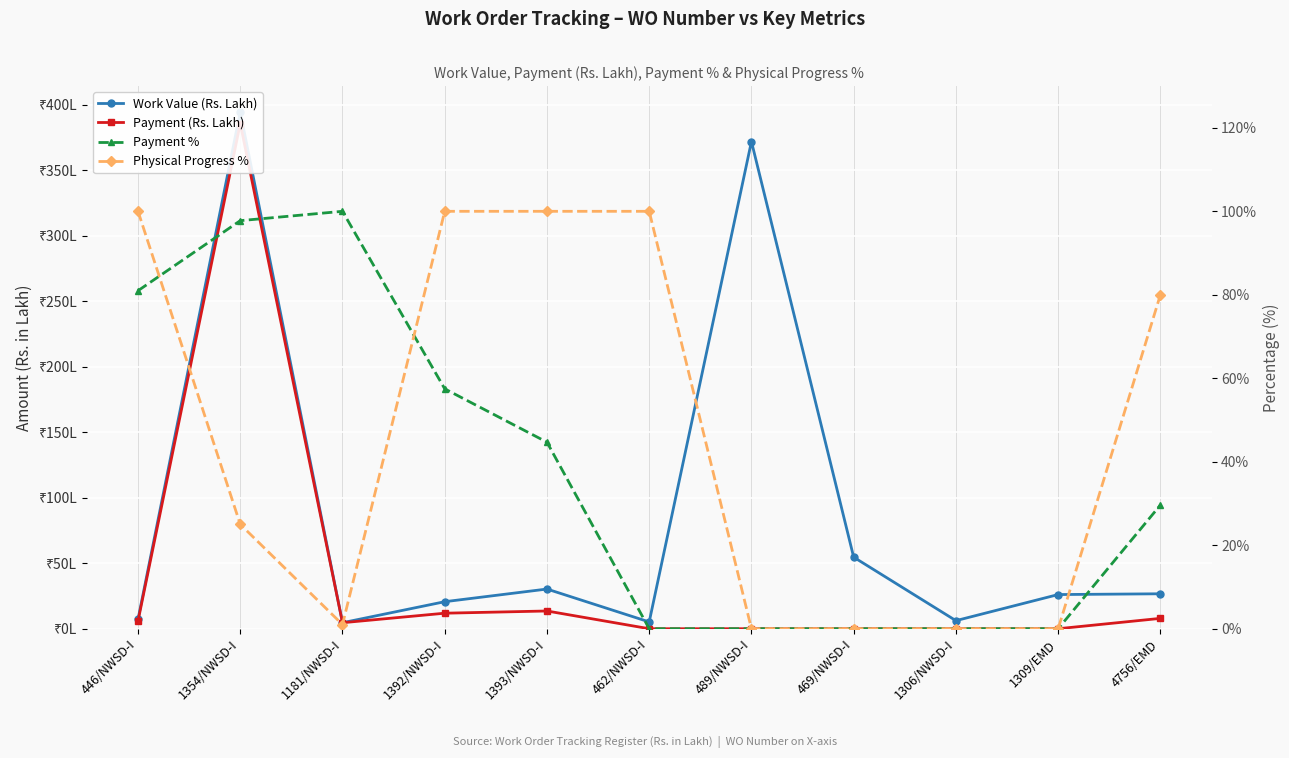

True or false: Payment % and Work Value (Rs. Lakh) intersect in this chart.

True